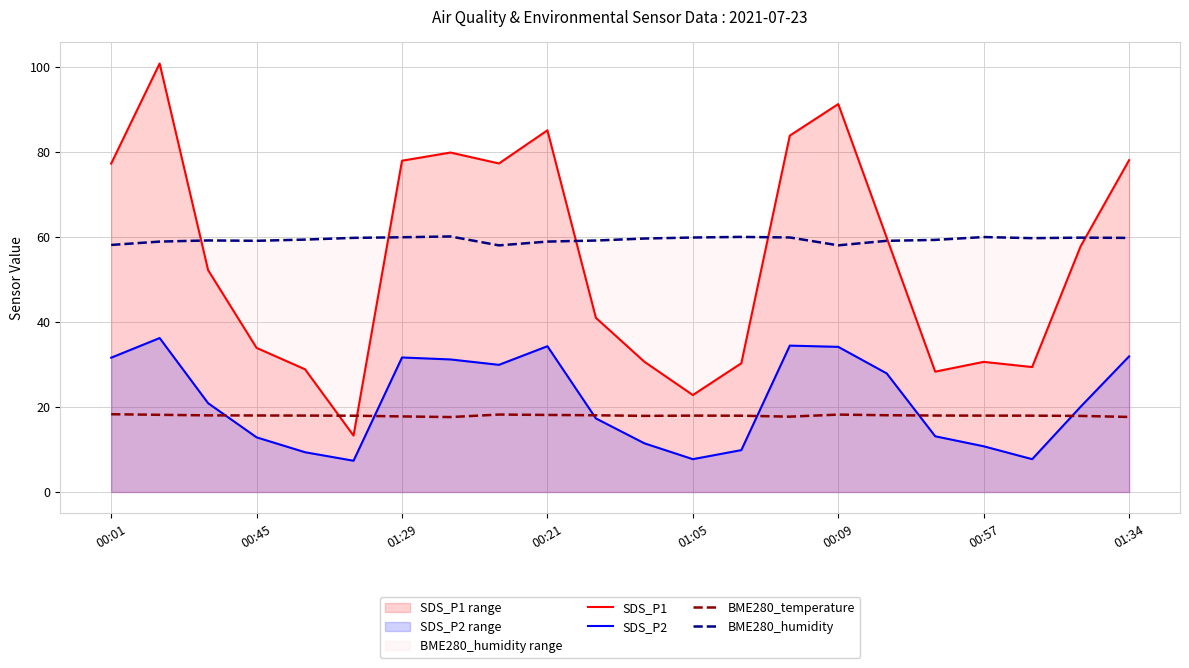

What are all the series names shown in the legend?

SDS_P1, SDS_P2, BME280_temperature, BME280_humidity